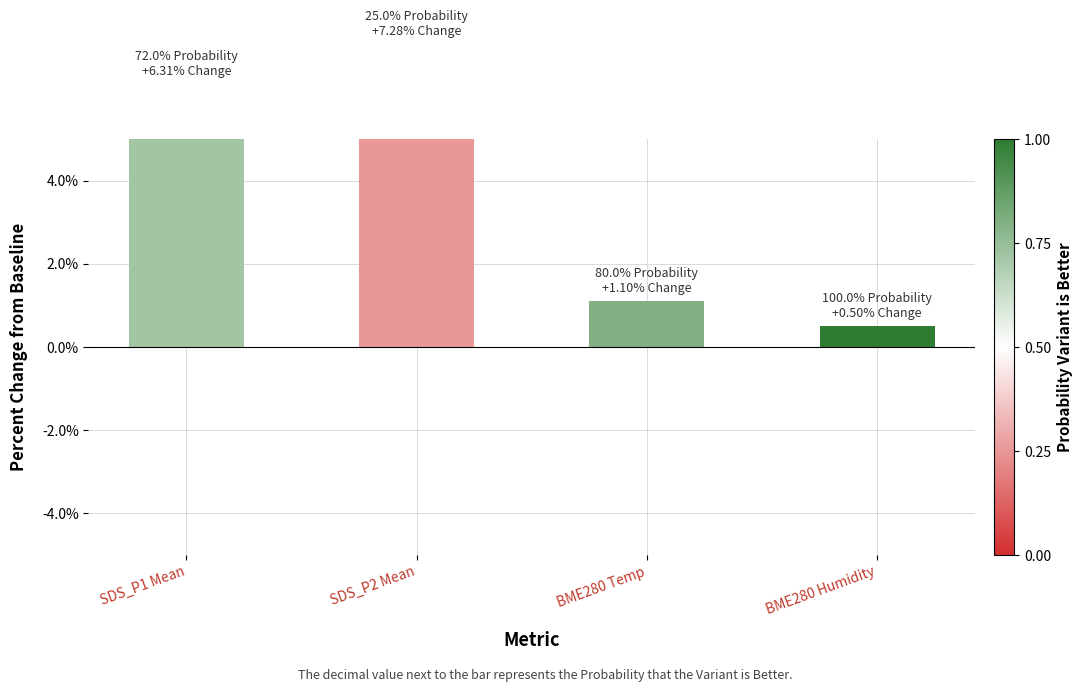

Reading left to right, extract all data points from this chart.

SDS_P1 Mean=6.3	SDS_P2 Mean=7.3	BME280 Temp=1.1	BME280 Humidity=0.5